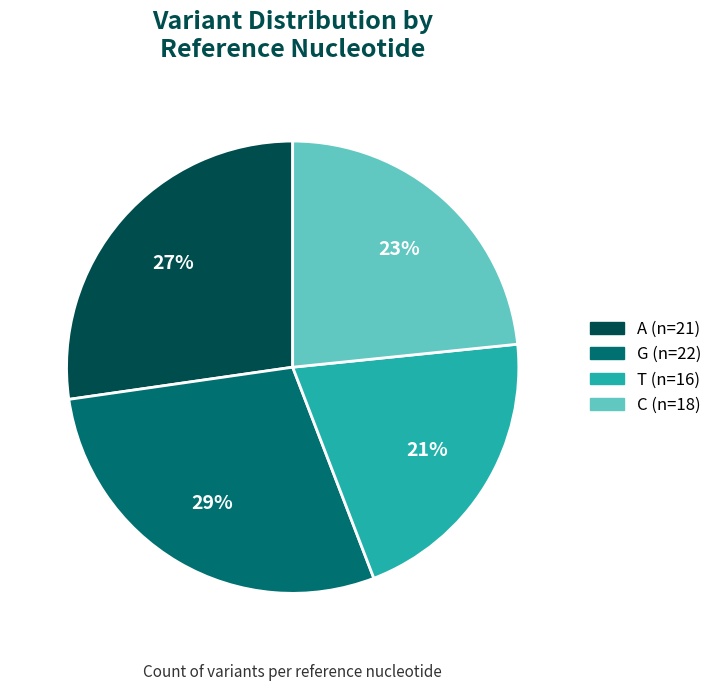

Is there a majority slice in this chart?

No